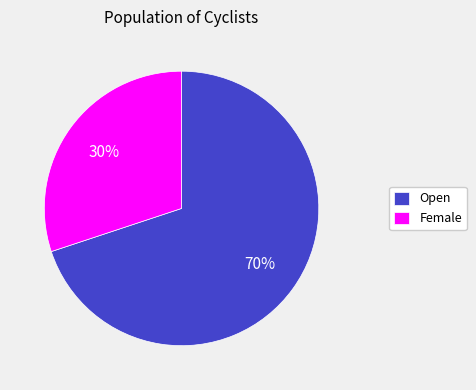

Approximately how many times larger is the value at Open compared to Female?

2.3